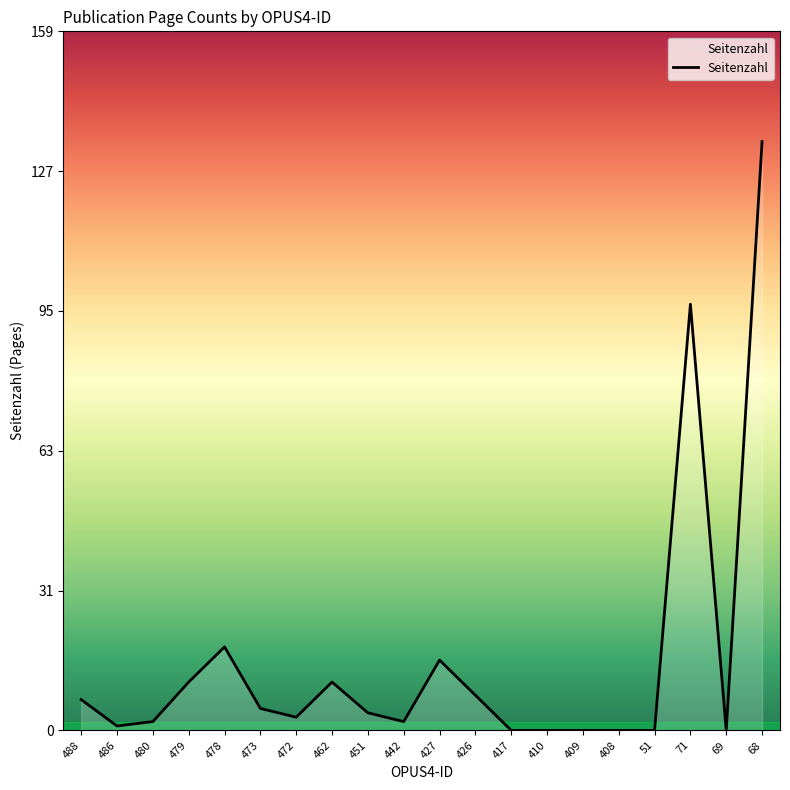

Reading left to right, extract all data points from this chart.

7	1	2	11	19	5	3	11	4	2	16	8	0	0	0	0	0	97	0	134